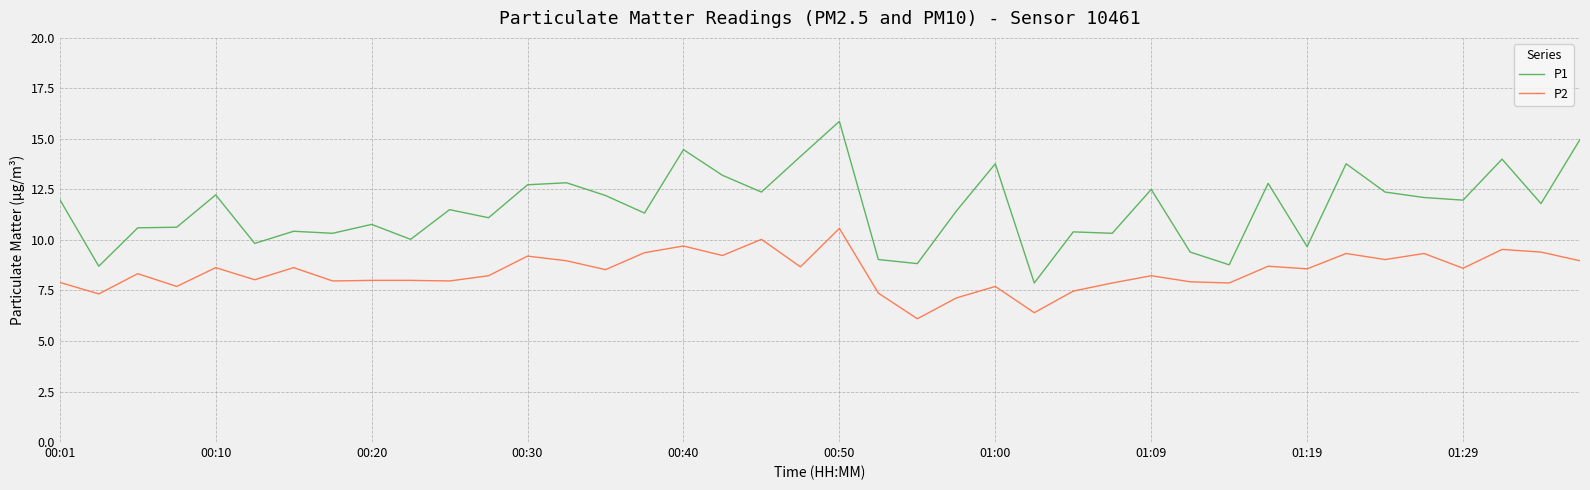

Rank the series by their maximum value, from highest to lowest.

P1, P2